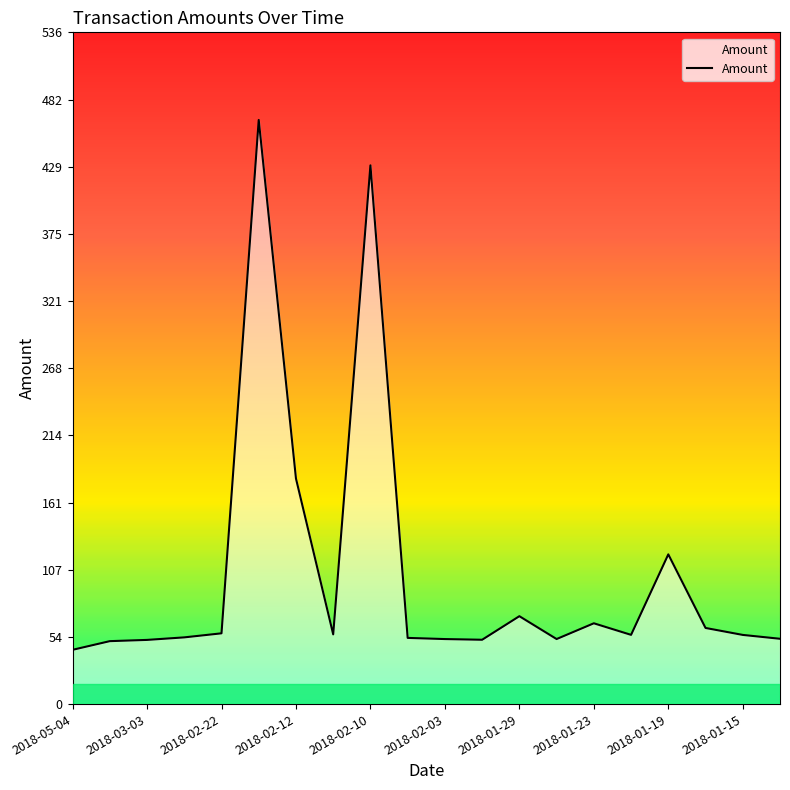

What is the smallest value displayed?

43.3